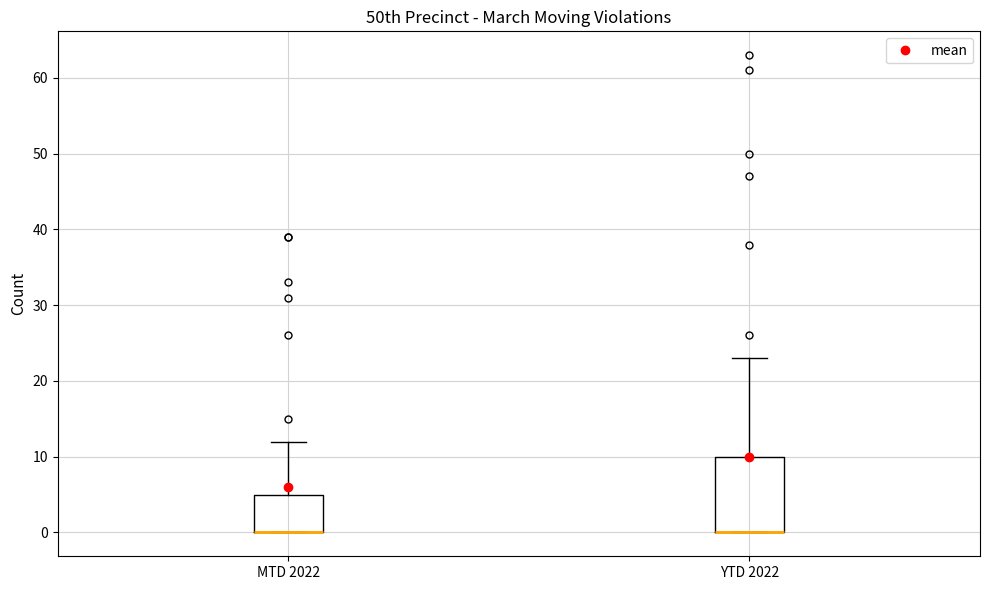

Where is the upper edge of the box for YTD 2022 on the y-axis? The values are not printed on the chart, so give them approximately, as read against the axis.

10